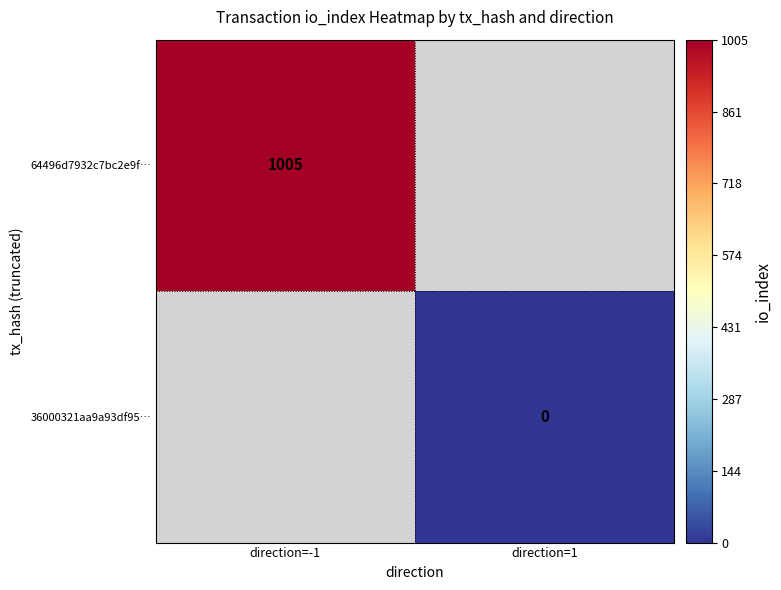

The value of 64496d7932c7bc2e9f… at direction=-1 is 1005. True or false?

True